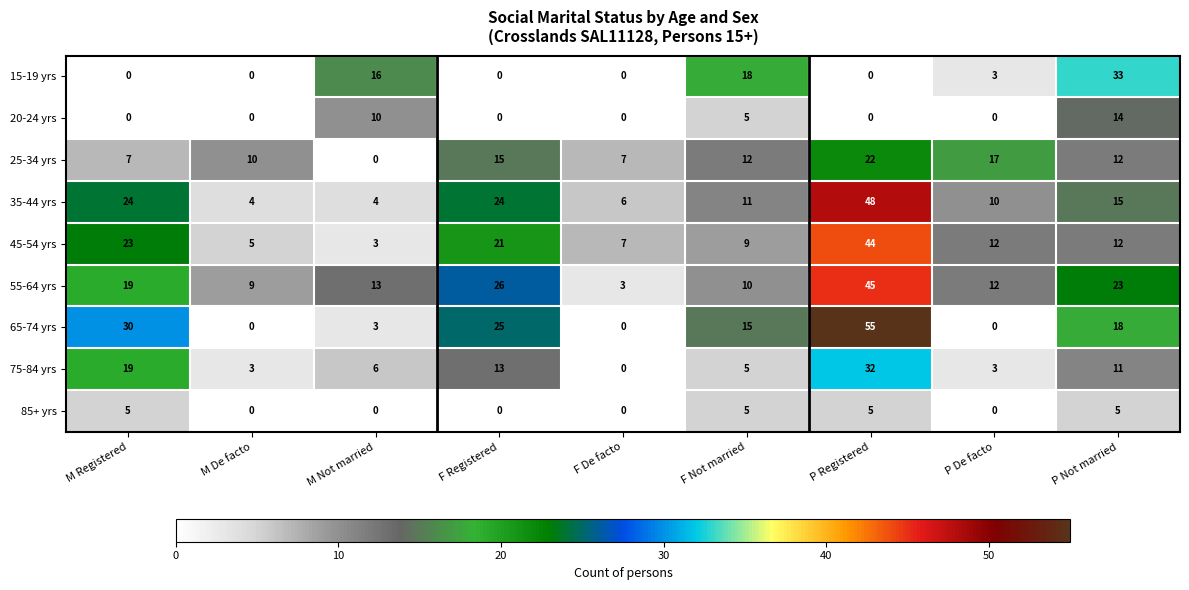

What is the difference between the second highest and minimum values in the 35-44 yrs series?

20